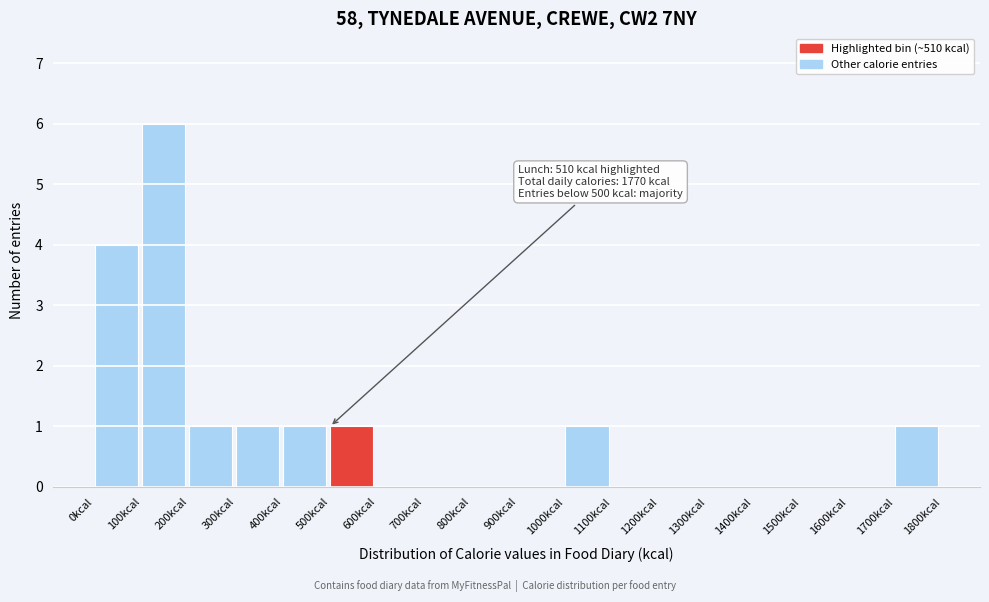

Which range on the x-axis has the tallest bar?

100 to 200